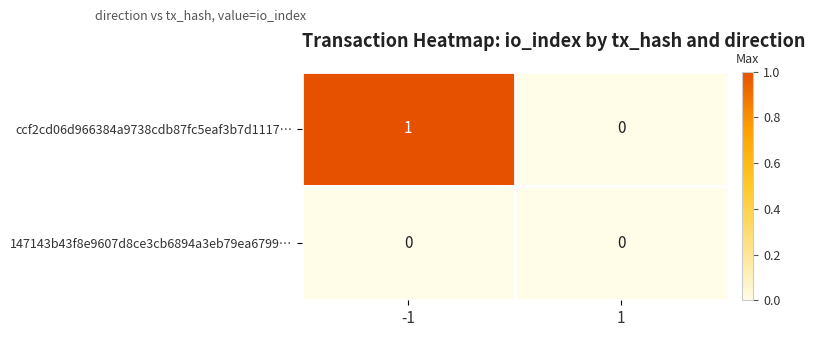

Reading left to right, list all the values displayed in this chart.

ccf2cd06d966384a9738cdb87fc5eaf3b7d1117…: 1	0
147143b43f8e9607d8ce3cb6894a3eb79ea6799…: 0	0